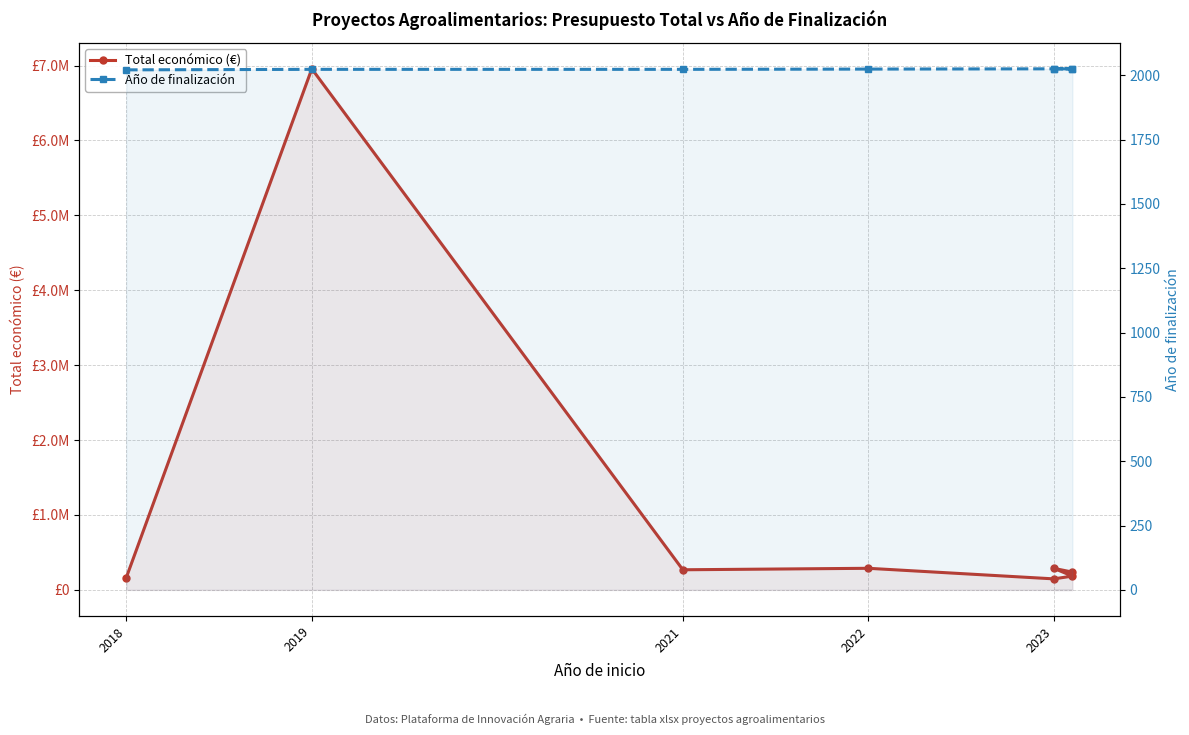

How many lines are shown in the chart?

2